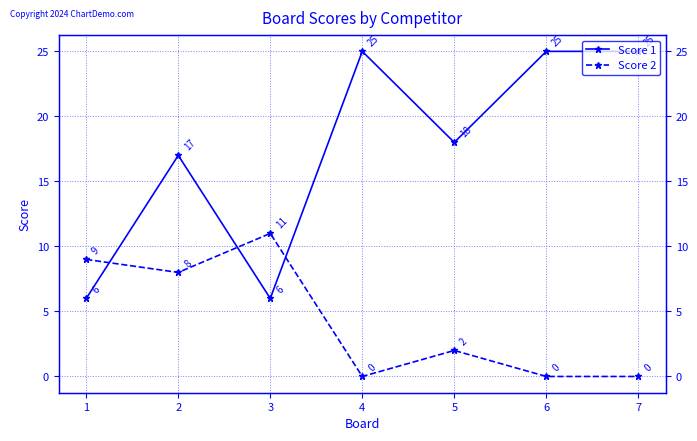

List the labels in order of Score 1 value, largest first.

4, 6, 7, 5, 2, 1, 3